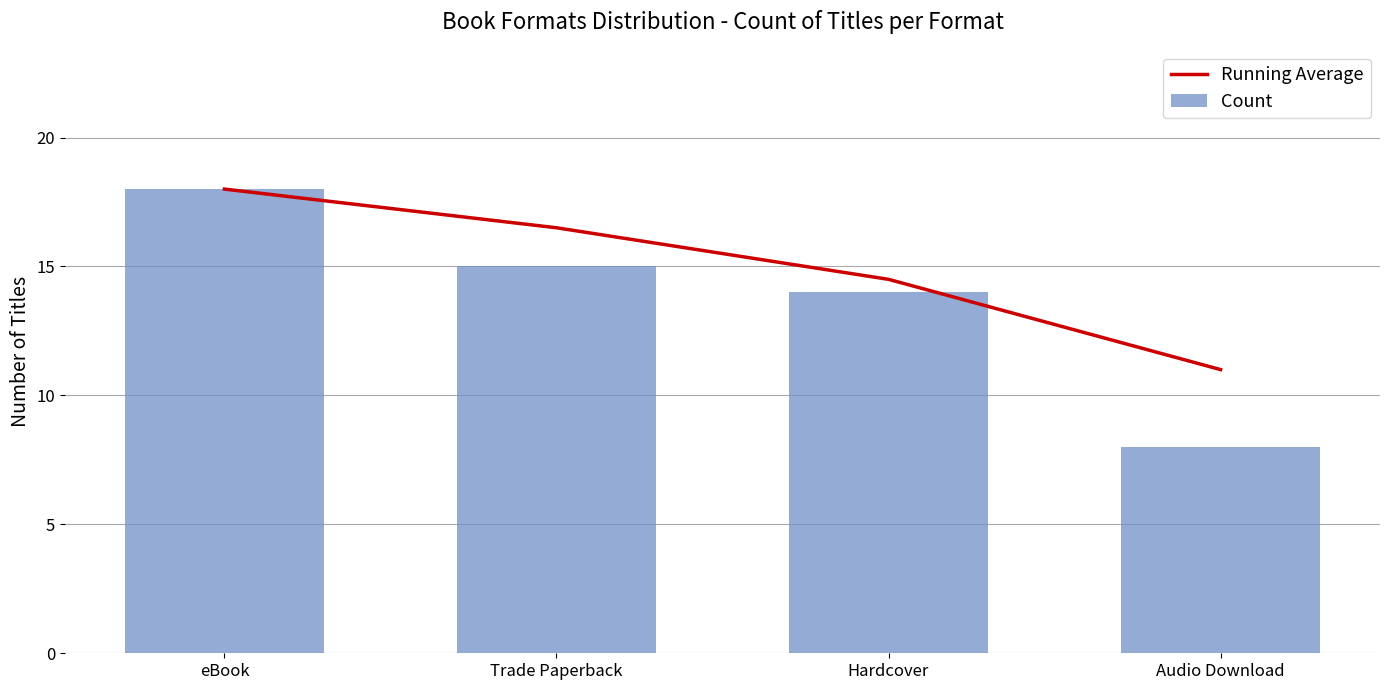

What is the label of the 1st bar from the left?

eBook